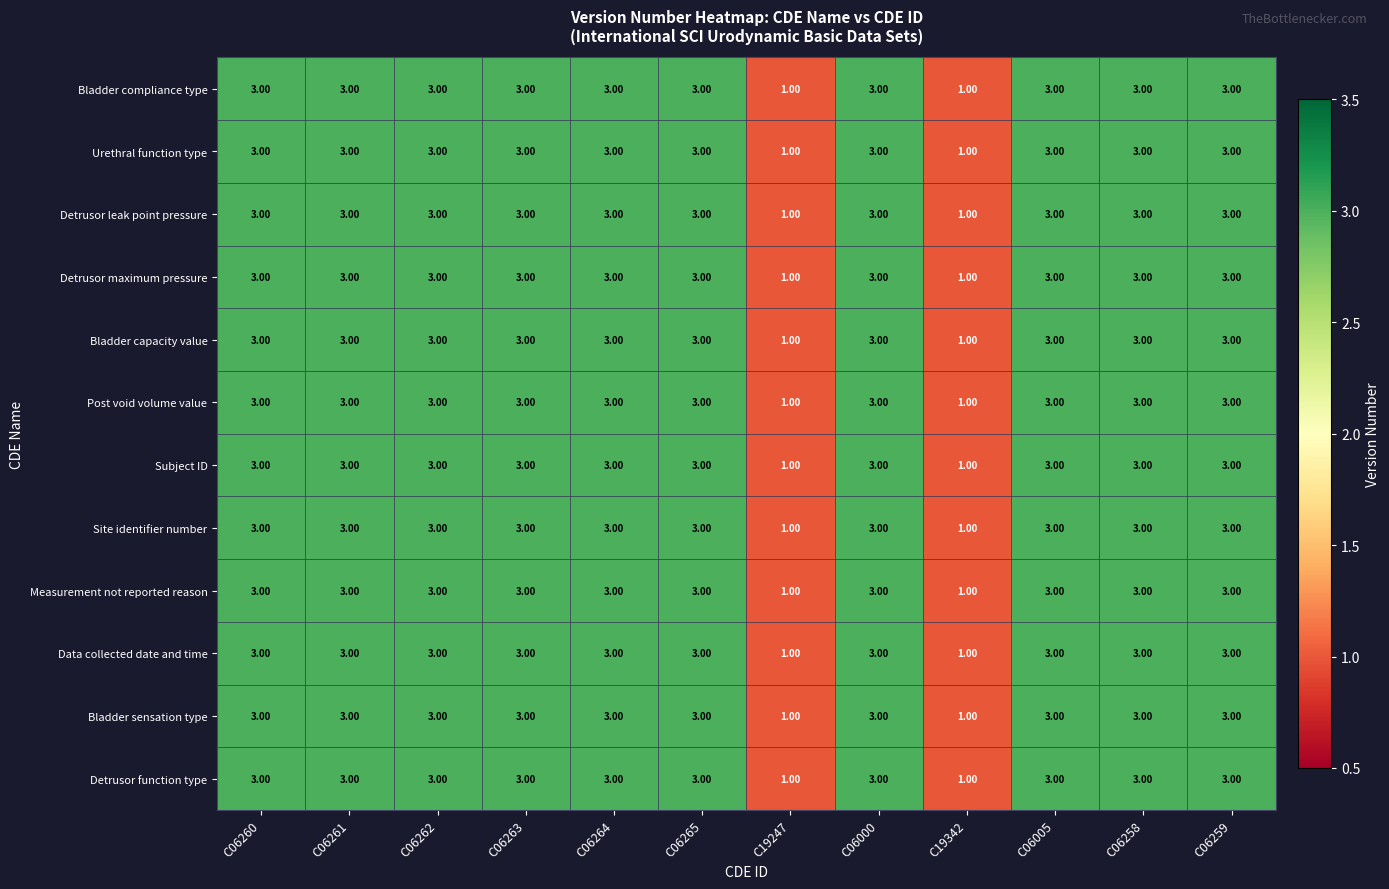

What is the total value across all series at C06265?

36